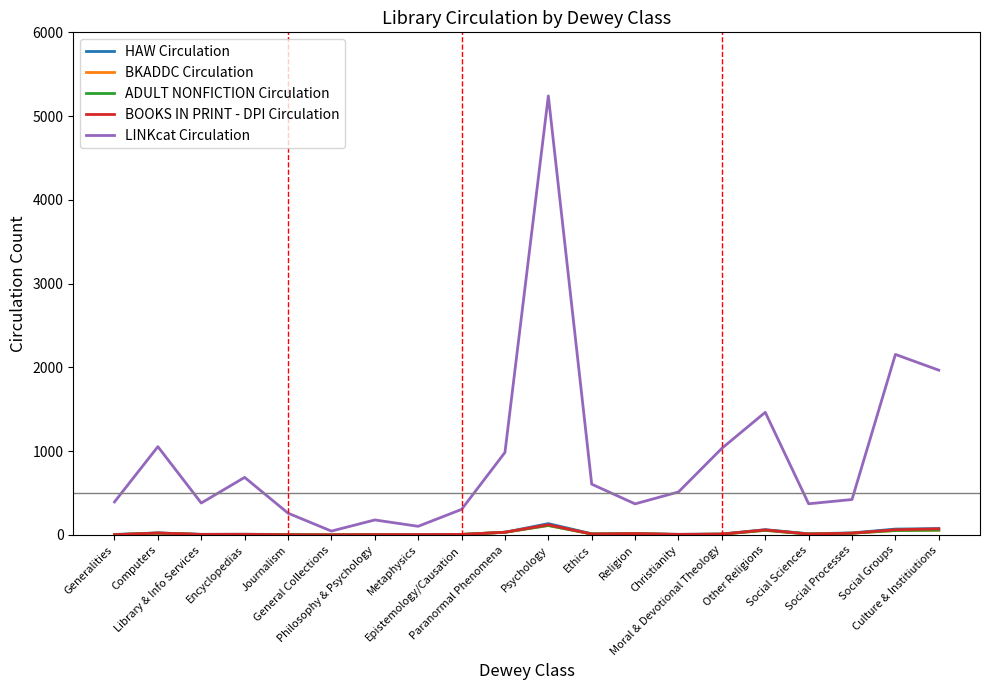

Is this an area chart (filled region under the line)?

No